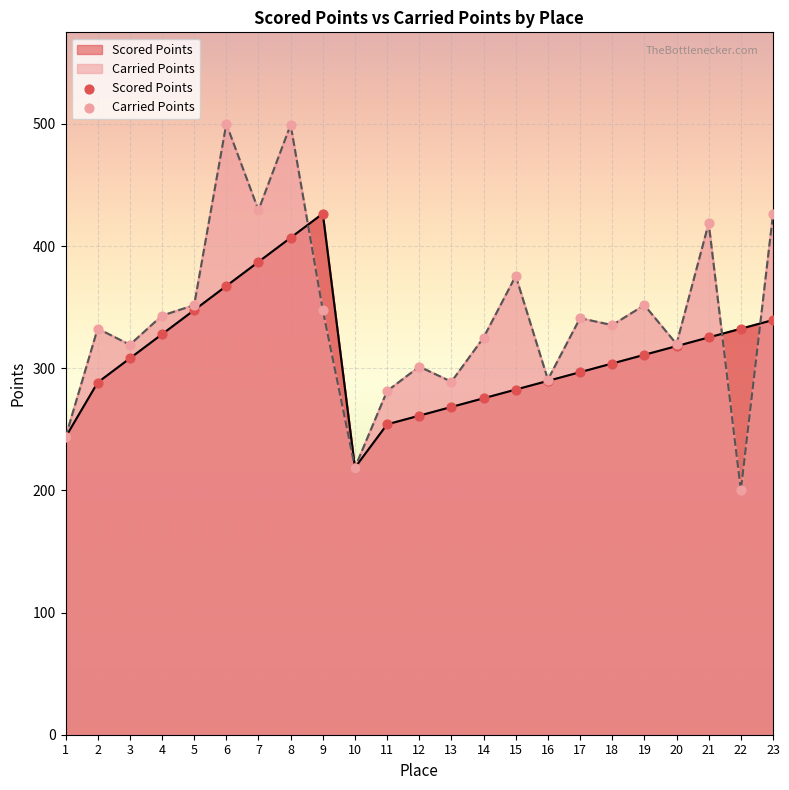

Which series reaches the maximum Y coordinate?

Carried Points